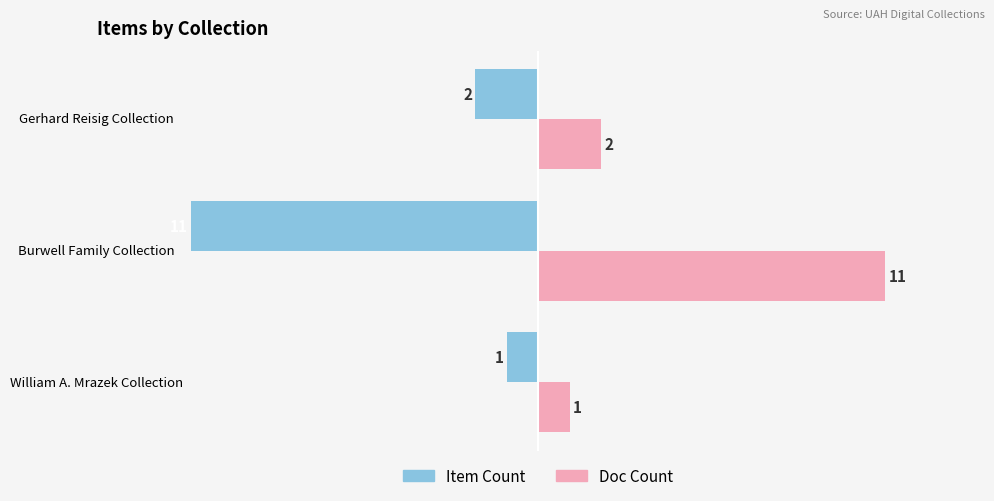

What is the difference between the maximum and minimum values in the Doc Count series?

10